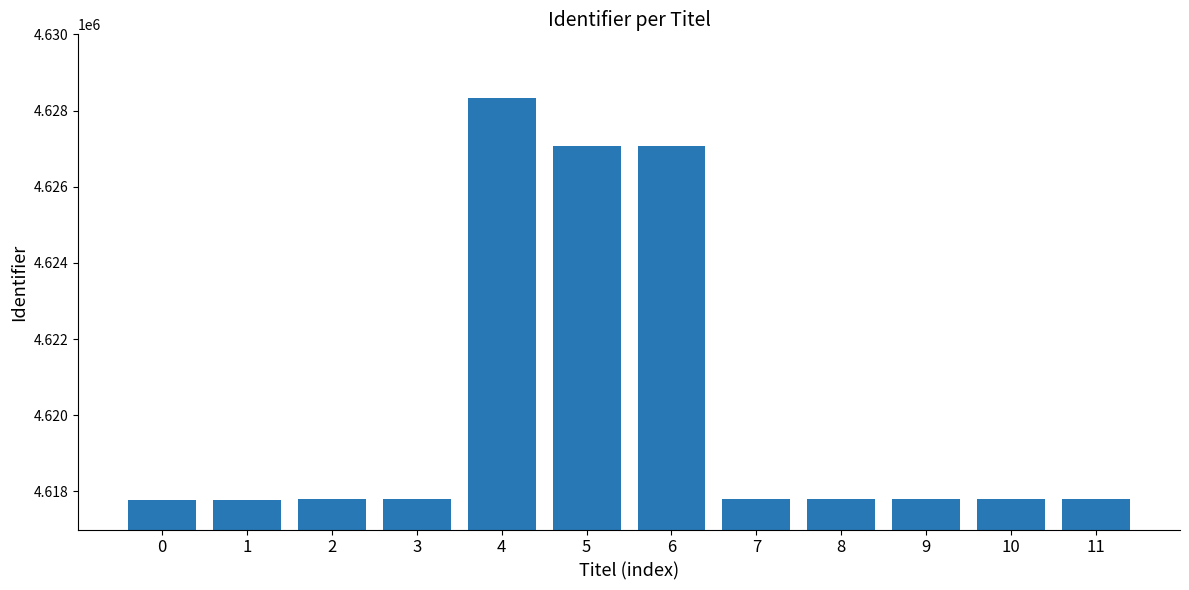

Approximately how many times larger is the value at 9 compared to 10?

1.0